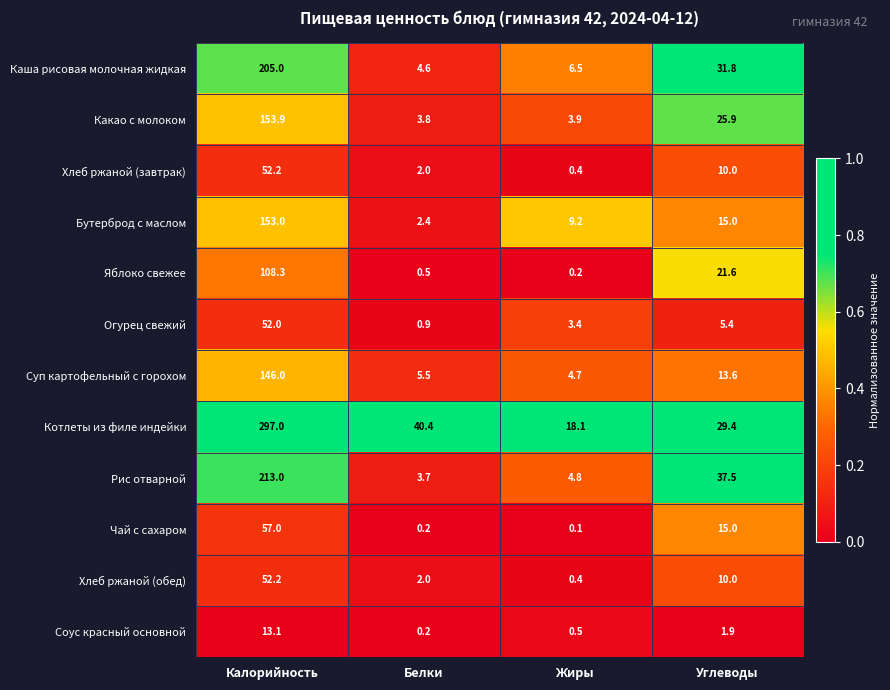

Between Калорийность and Углеводы, which series saw the biggest shift?

Котлеты из филе индейки